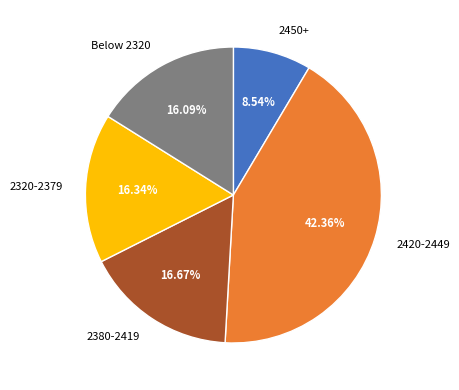

Does any single category account for the majority?

No